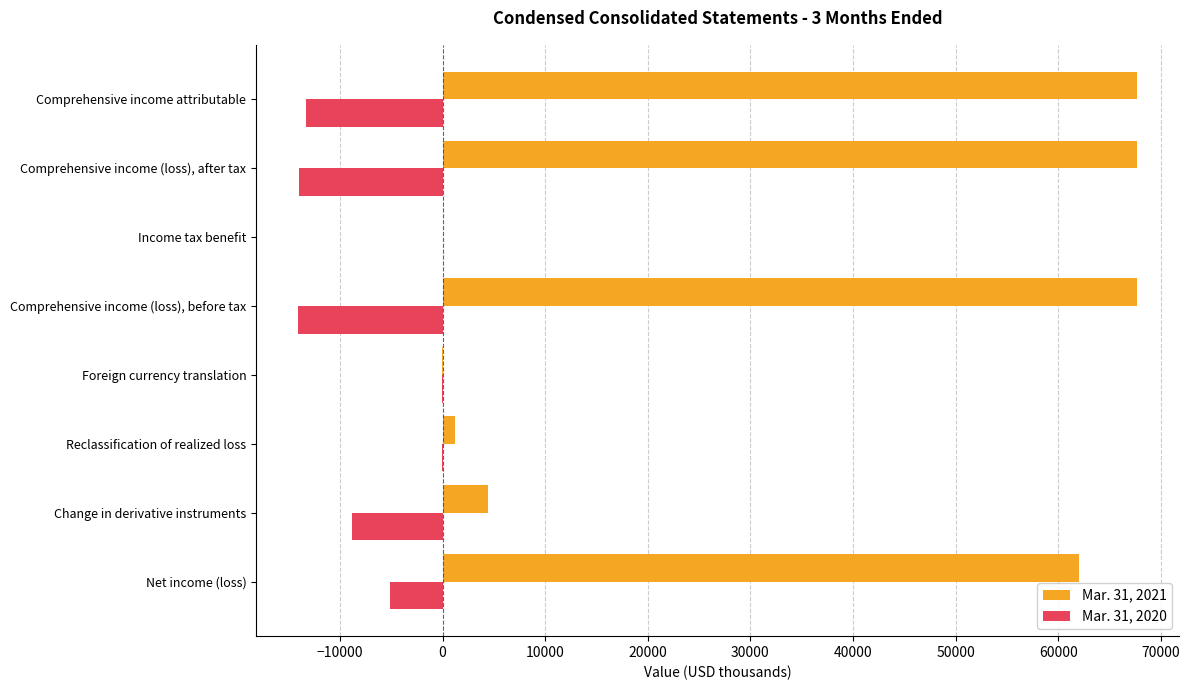

Count the number of data series in this chart.

2